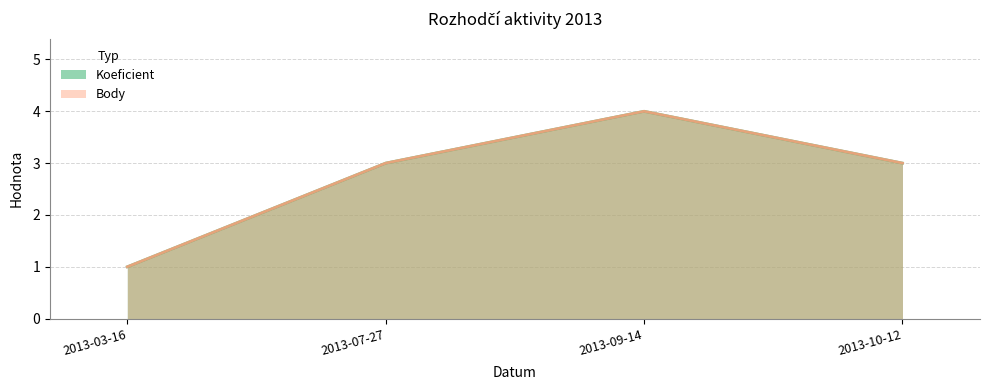

Does the chart display data point markers on the line(s)?

No